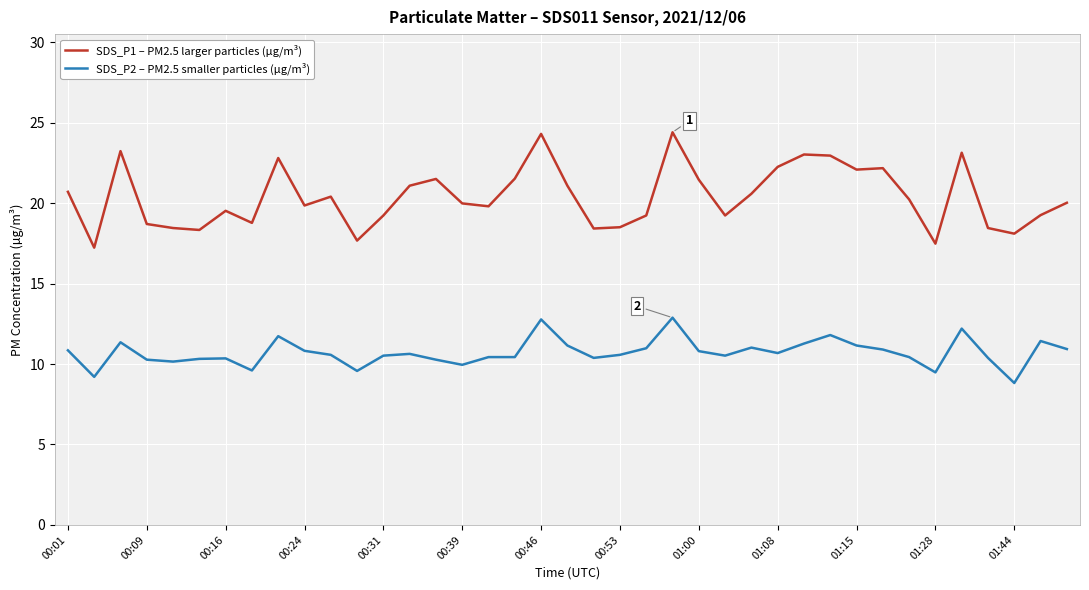

True or false: SDS_P1 – PM2.5 larger particles (µg/m³) and SDS_P2 – PM2.5 smaller particles (µg/m³) cross at least once.

False